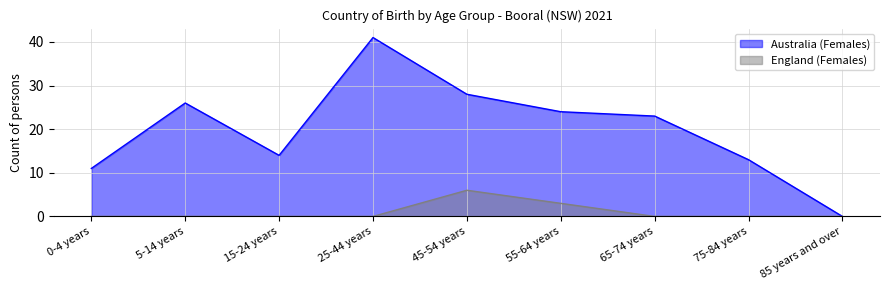

How many data points in Australia (Females) are less than 23?

4